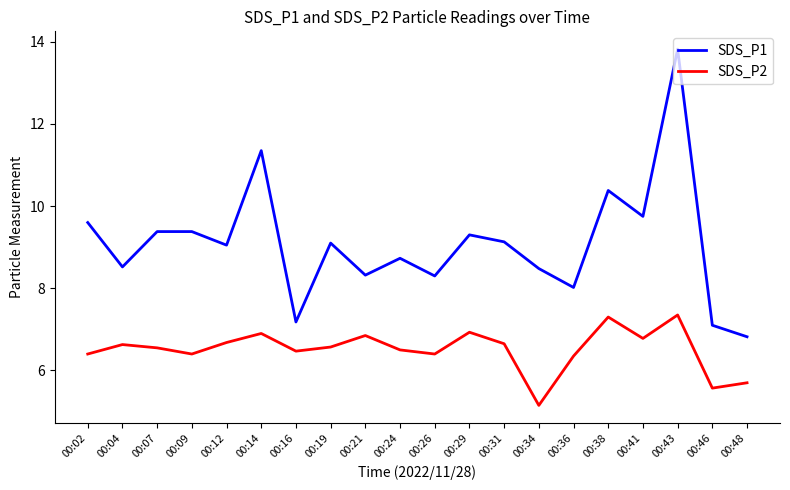

What is the maximum value shown in the chart?

13.8